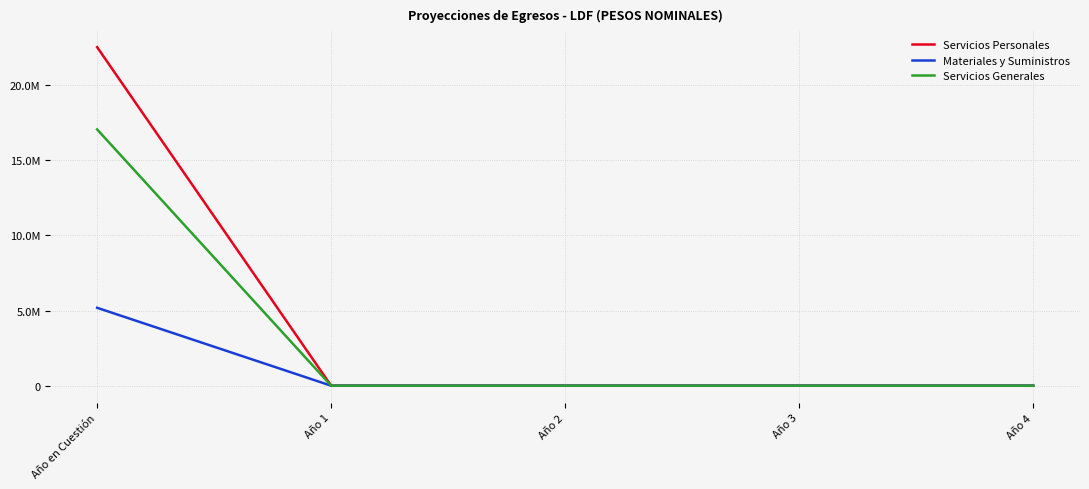

At Año 1, list the series in order from smallest to largest.

Servicios Personales, Materiales y Suministros, Servicios Generales